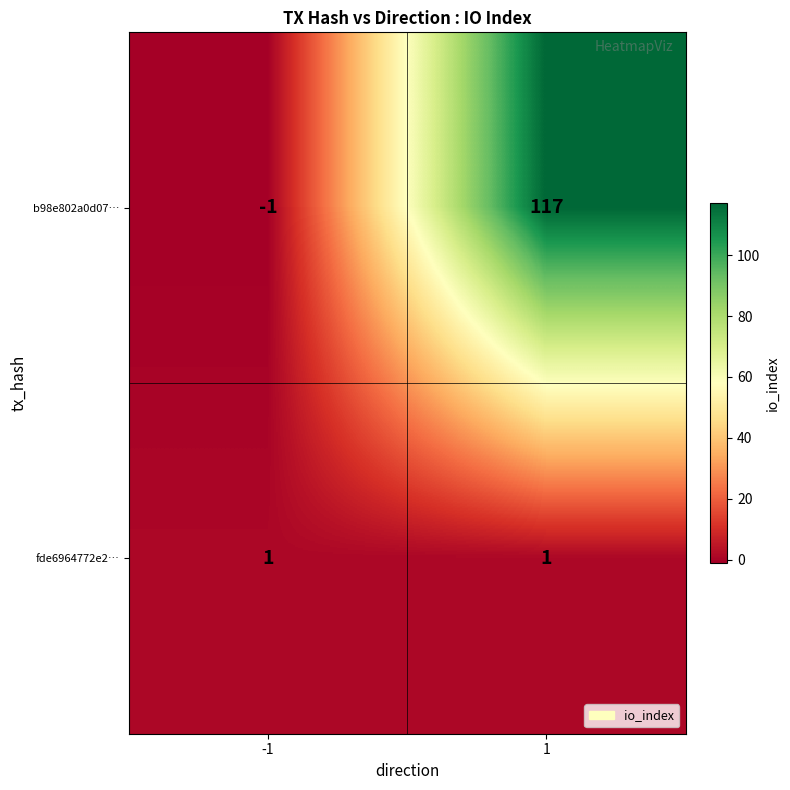

Reading left to right, list all the values displayed in this chart.

b98e802a0d07…: -1	117
fde6964772e2…: 1	1